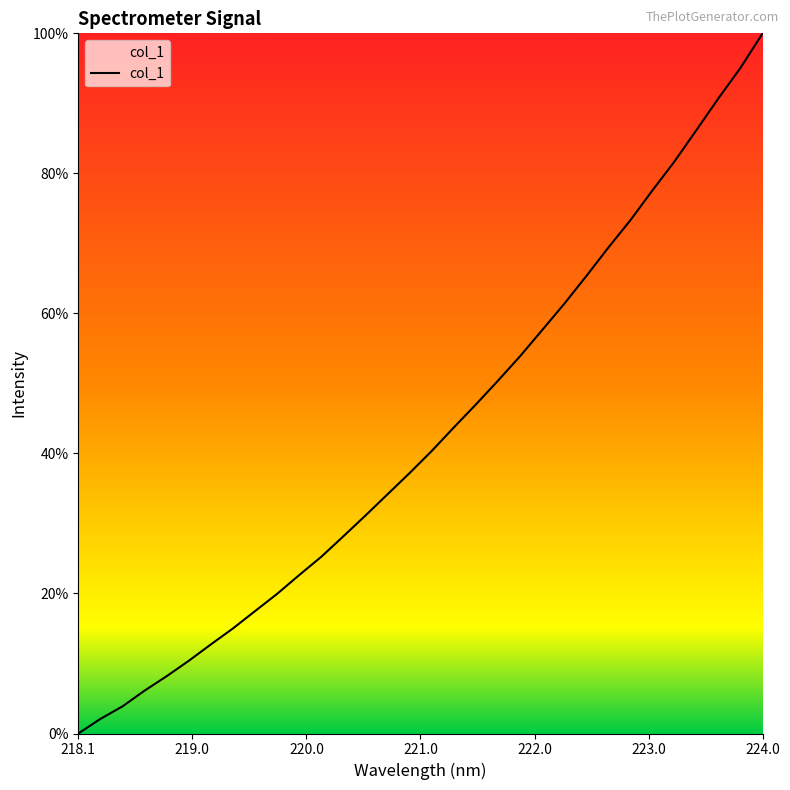

Does the chart display data point markers on the line(s)?

No